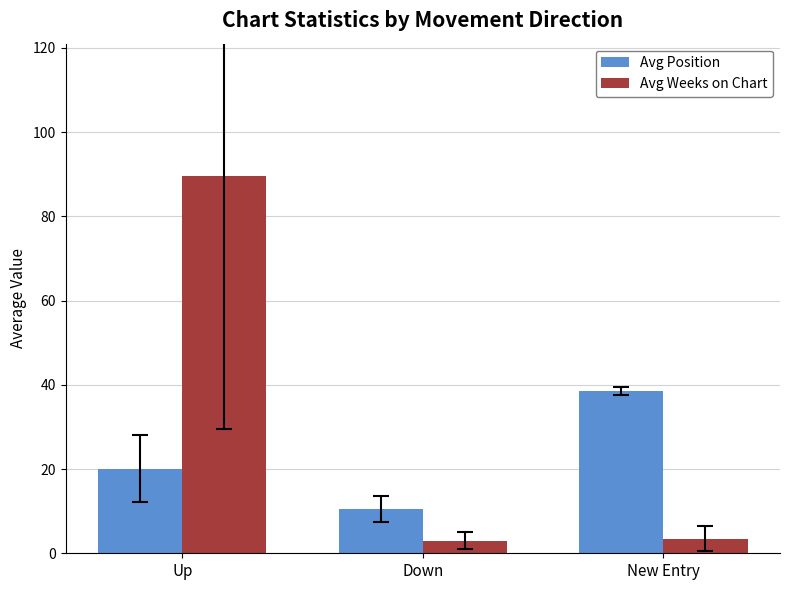

Is it true that Avg Position equals 28.3 at Up?

False